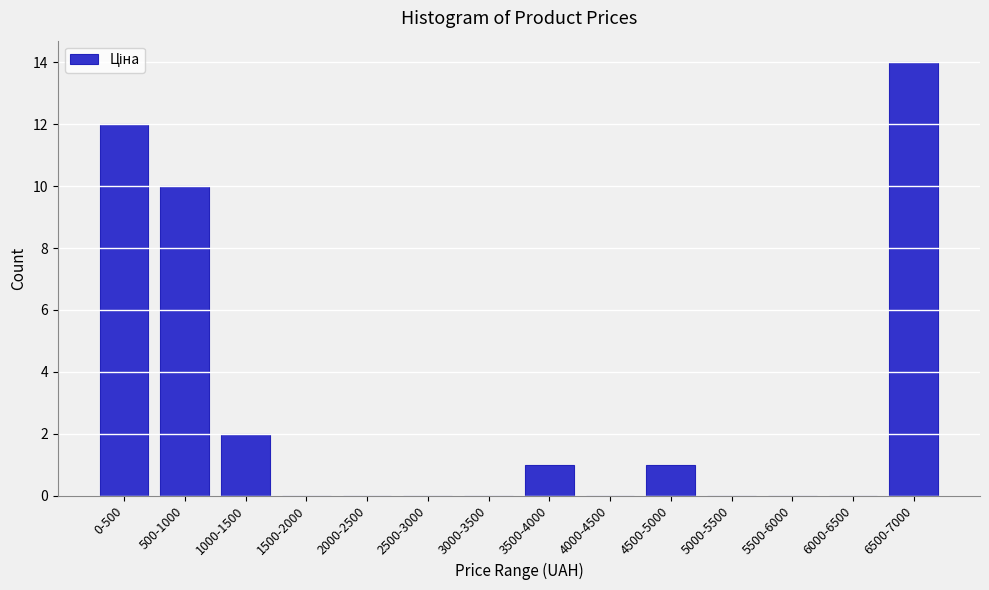

Reading left to right, list all the values displayed in this chart.

0-500=12	500-1000=10	1000-1500=2	1500-2000=0	2000-2500=0	2500-3000=0	3000-3500=0	3500-4000=1	4000-4500=0	4500-5000=1	5000-5500=0	5500-6000=0	6000-6500=0	6500-7000=14